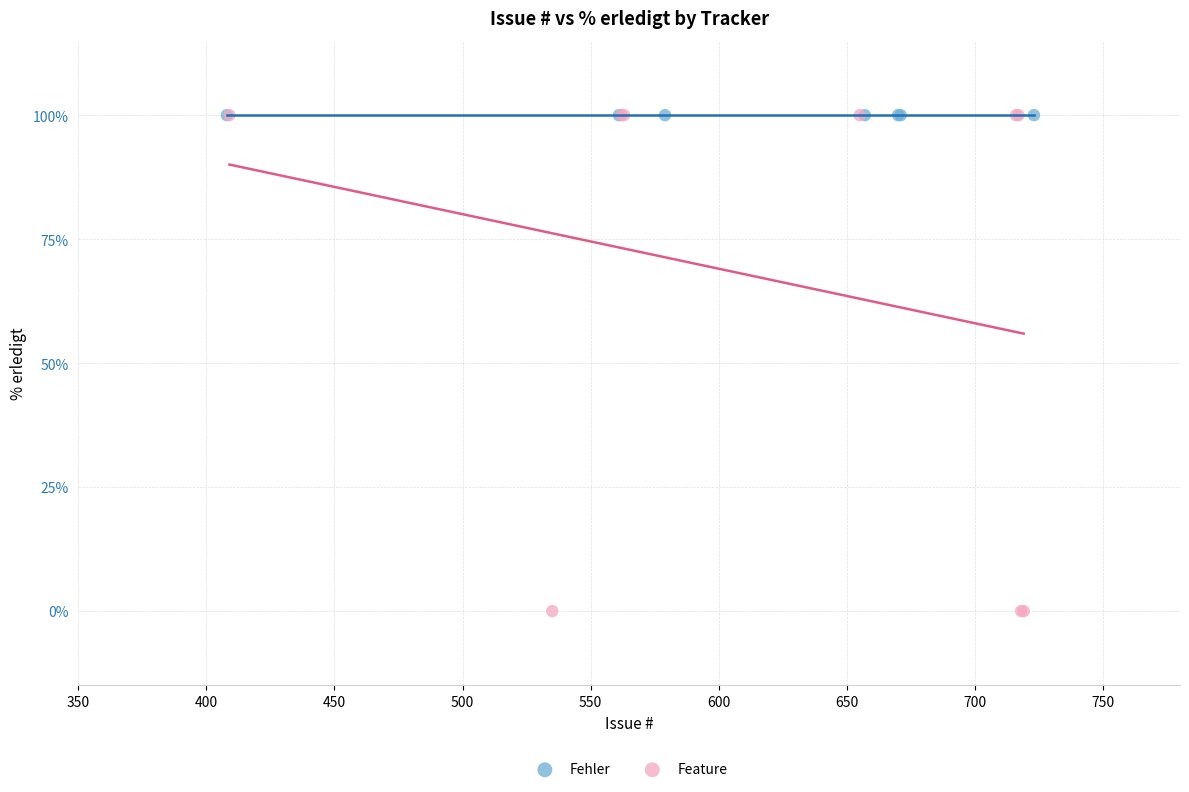

Which series contains the lowest Y value?

Feature